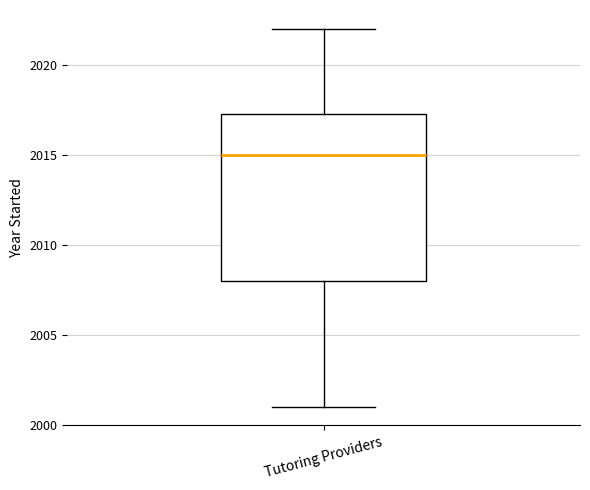

Transcribe this box plot: give where the median line is, the range the box spans, and where the two whiskers end, as read against the y-axis. The values are not printed on the chart, so give them approximately, as read against the axis.

median 2015.0, box 2008.0 to 2017.5, whiskers 2001.0 to 2022.0